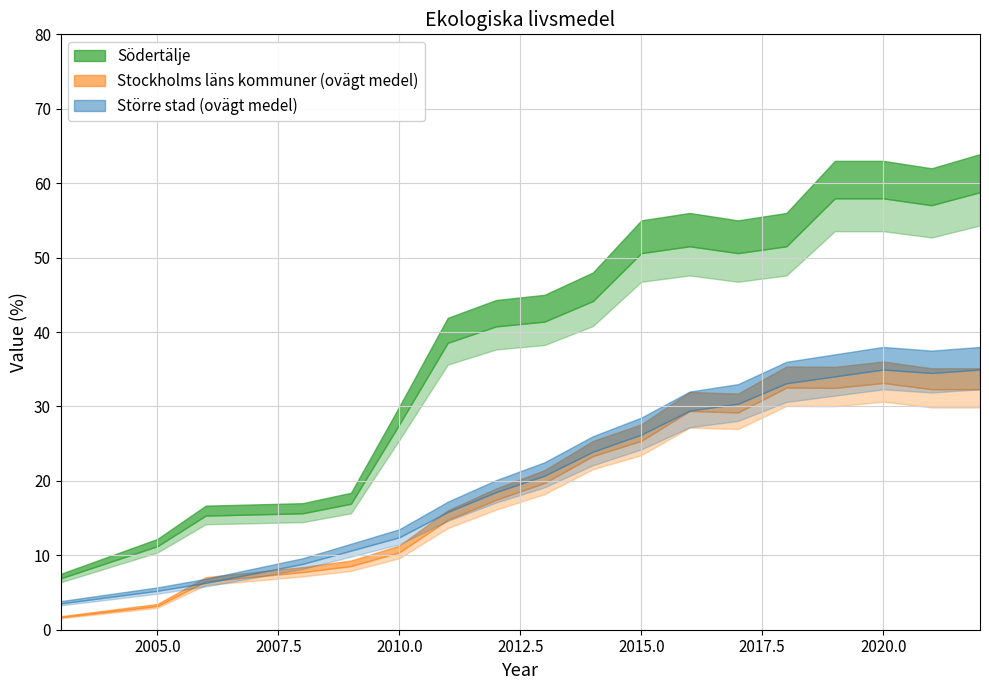

True or false: Större stad (ovägt medel) has more than 2 points higher than both neighbors.

False